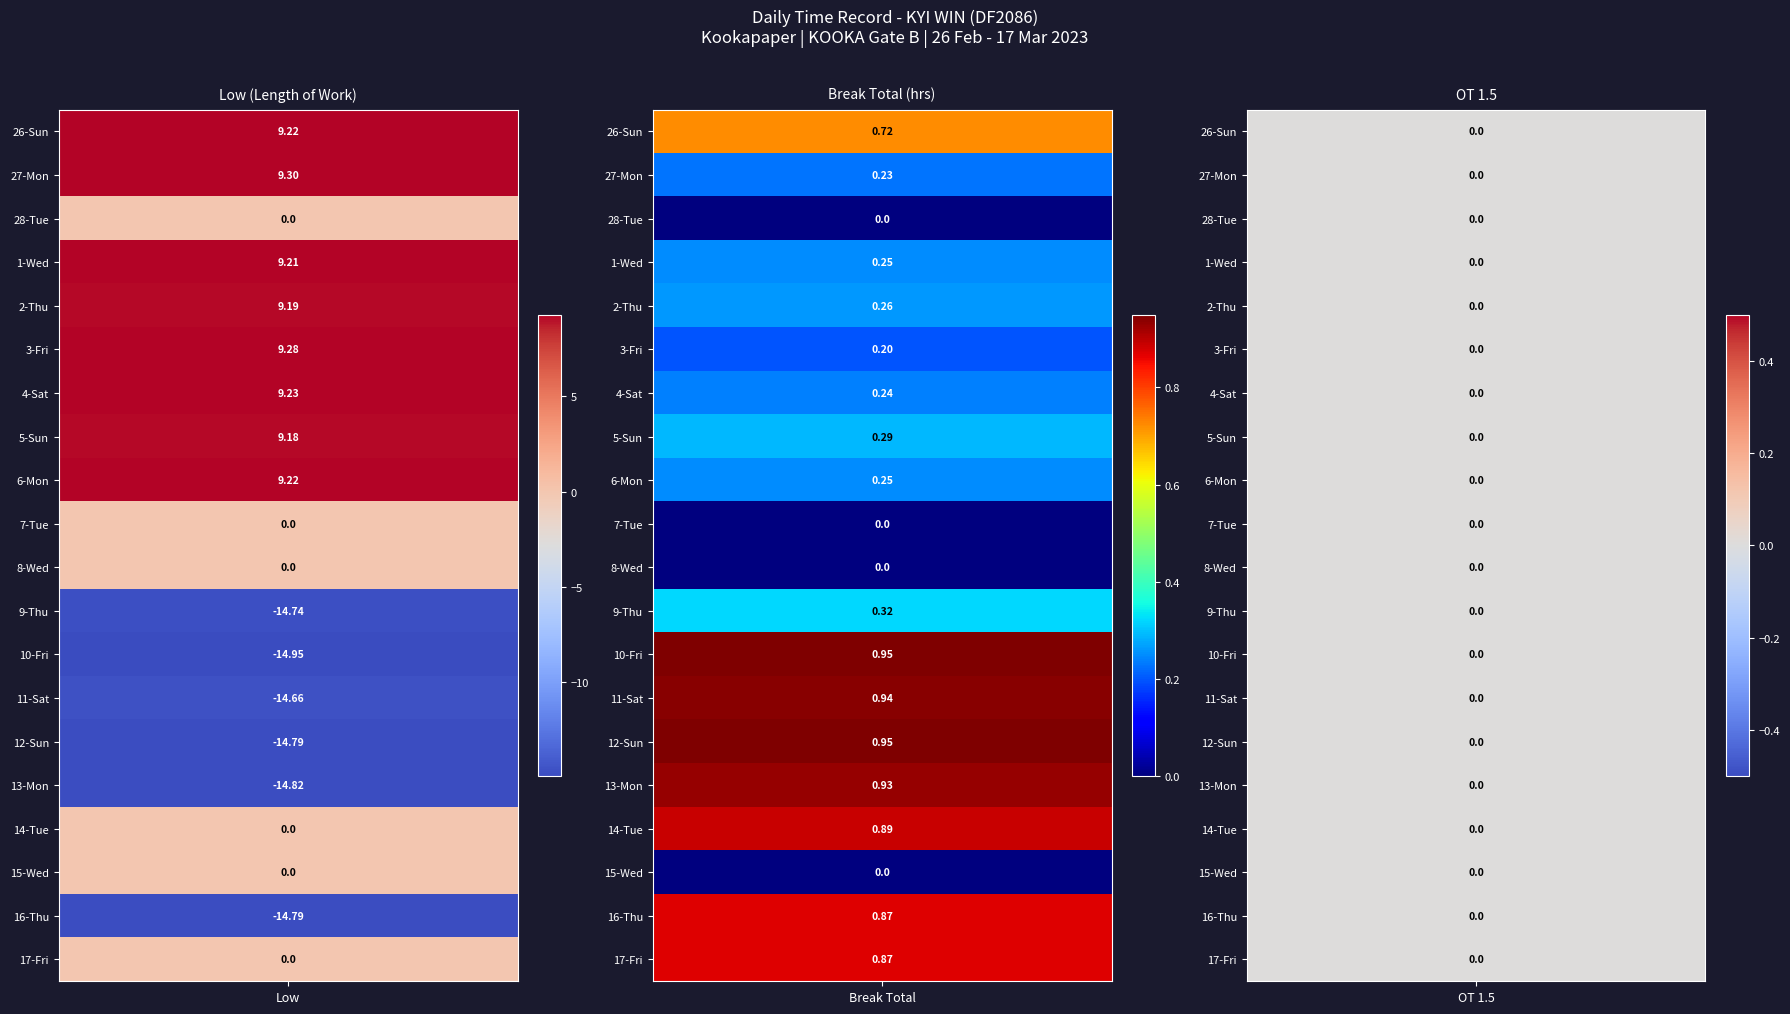

What is the difference between the second highest and minimum values in the 3-Fri series?

0.2